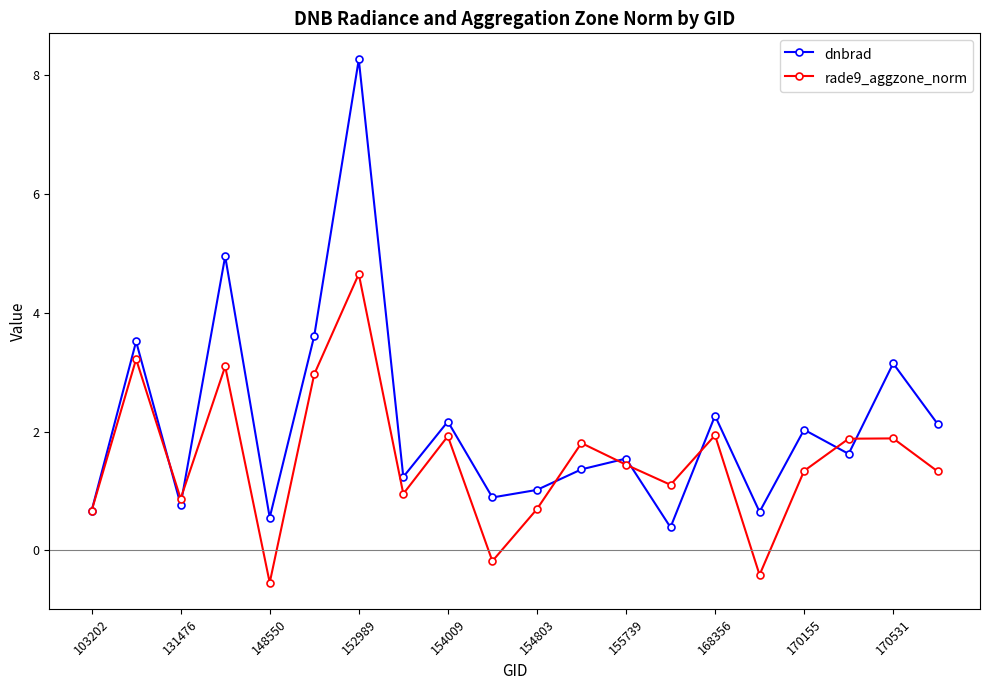

What is the value of the rade9_aggzone_norm point at the 14th from the left?

1.1